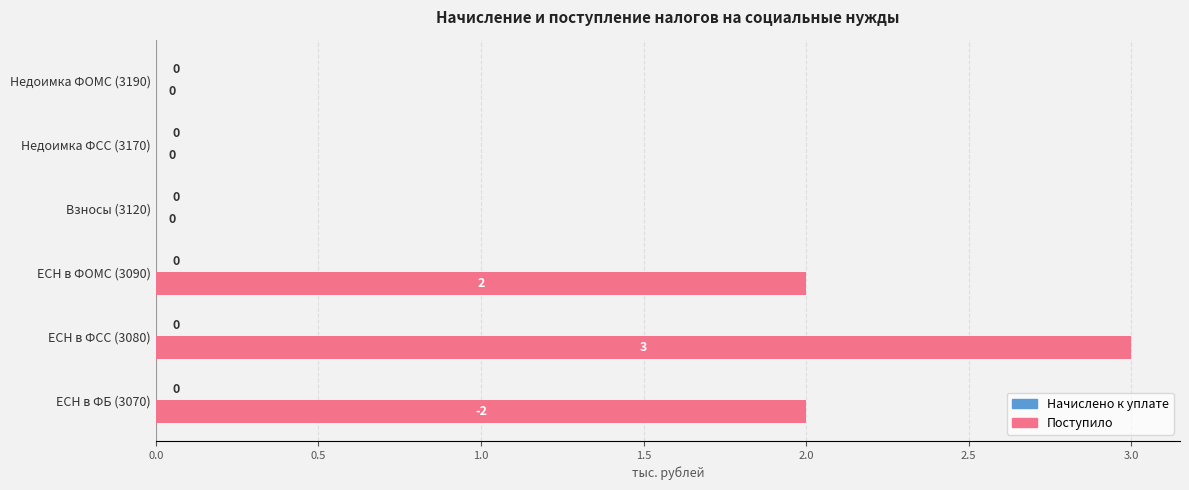

Reading bottom to top, what are all the values shown in this chart?

ЕСН в ФБ (3070)=2	ЕСН в ФСС (3080)=3	ЕСН в ФОМС (3090)=2	Взносы (3120)=0	Недоимка ФСС (3170)=0	Недоимка ФОМС (3190)=0